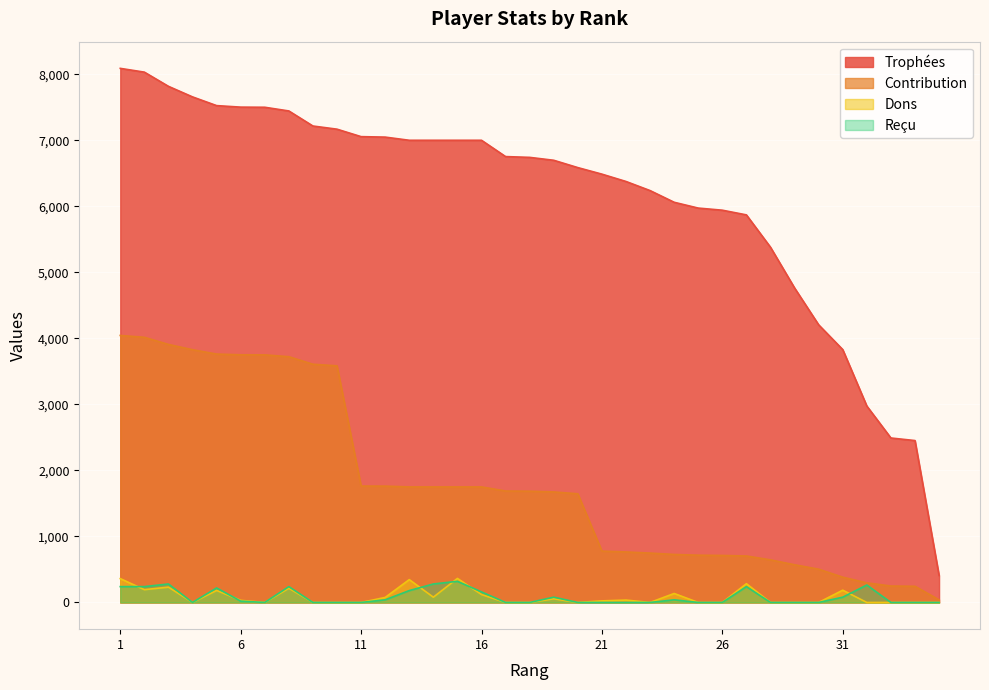

True or false: Trophées has more than 1 points higher than both neighbors.

False